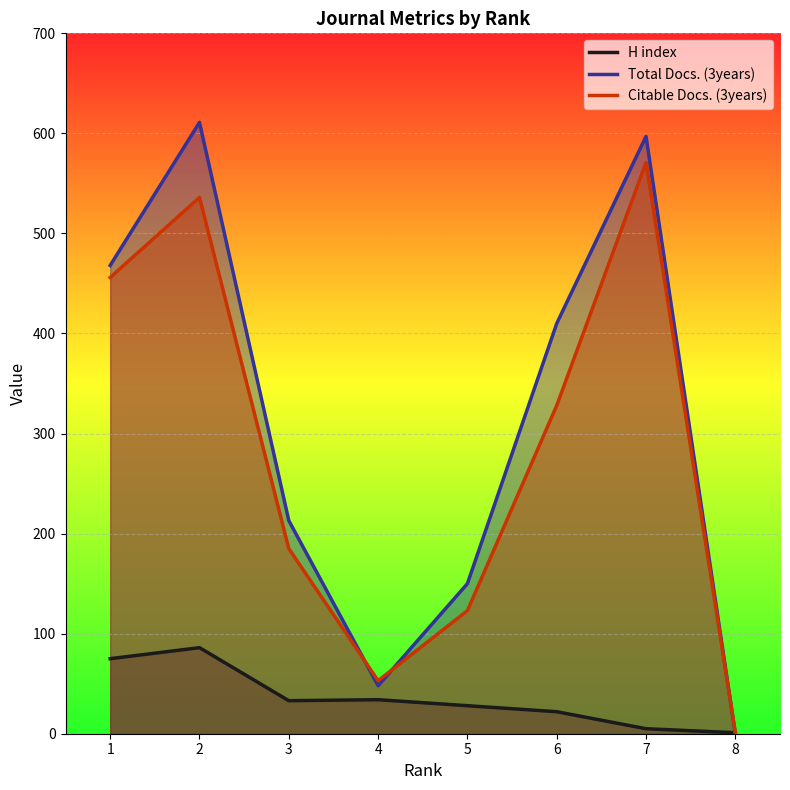

Reading right to left, extract all data points from this chart.

H index: 1	5	22	28	34	33	86	75
Total Docs. (3years): 0	597	410	150	48	213	611	468
Citable Docs. (3years): 1	571	328	123	53	185	536	456